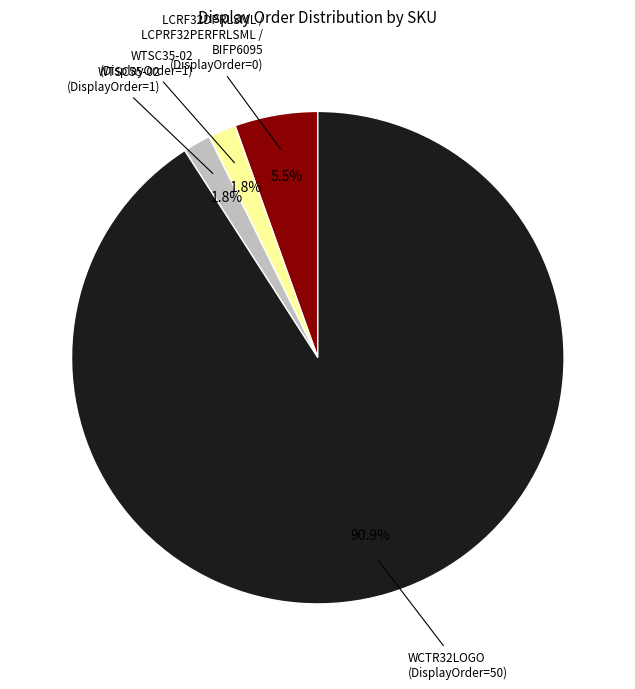

Is there any slice that represents more than half of the pie?

Yes